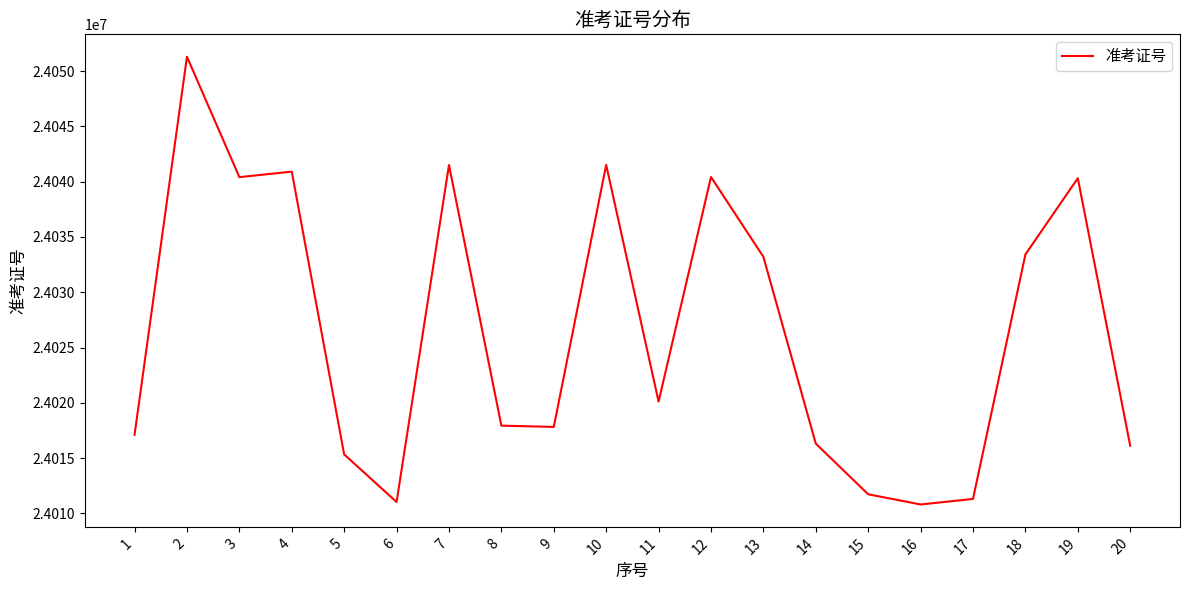

Approximately how many times larger is the value at 1 compared to 11?

1.0